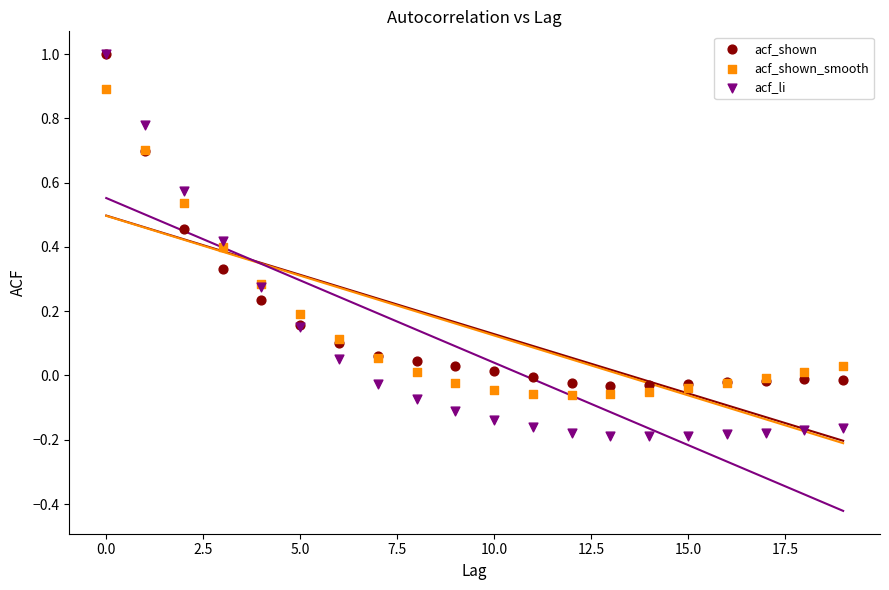

Which series reaches the minimum Y coordinate?

acf_li